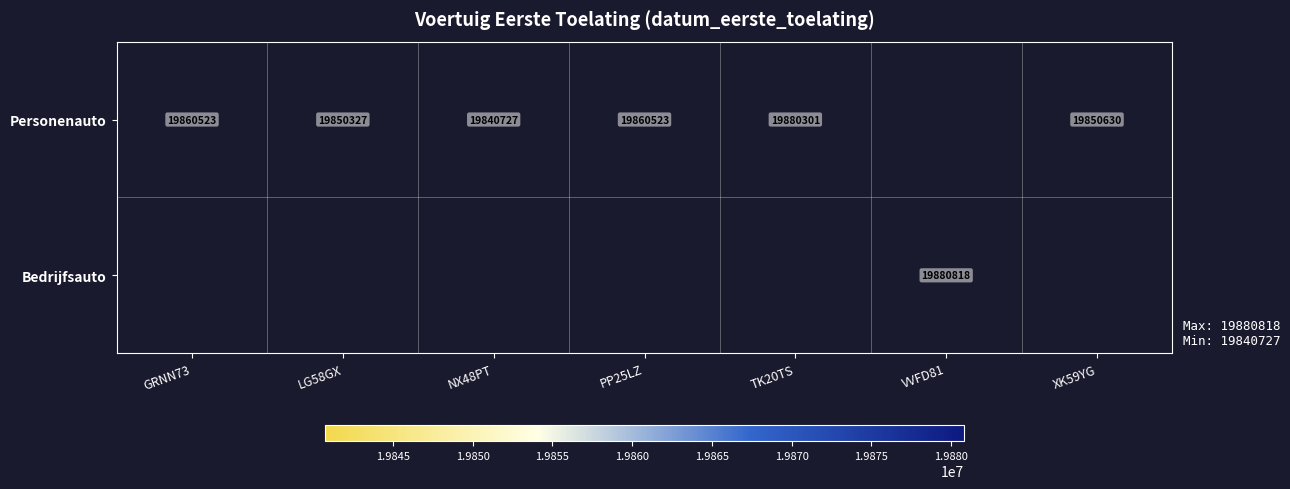

What is the difference between the Personenauto values at TK20TS and LG58GX?

29974